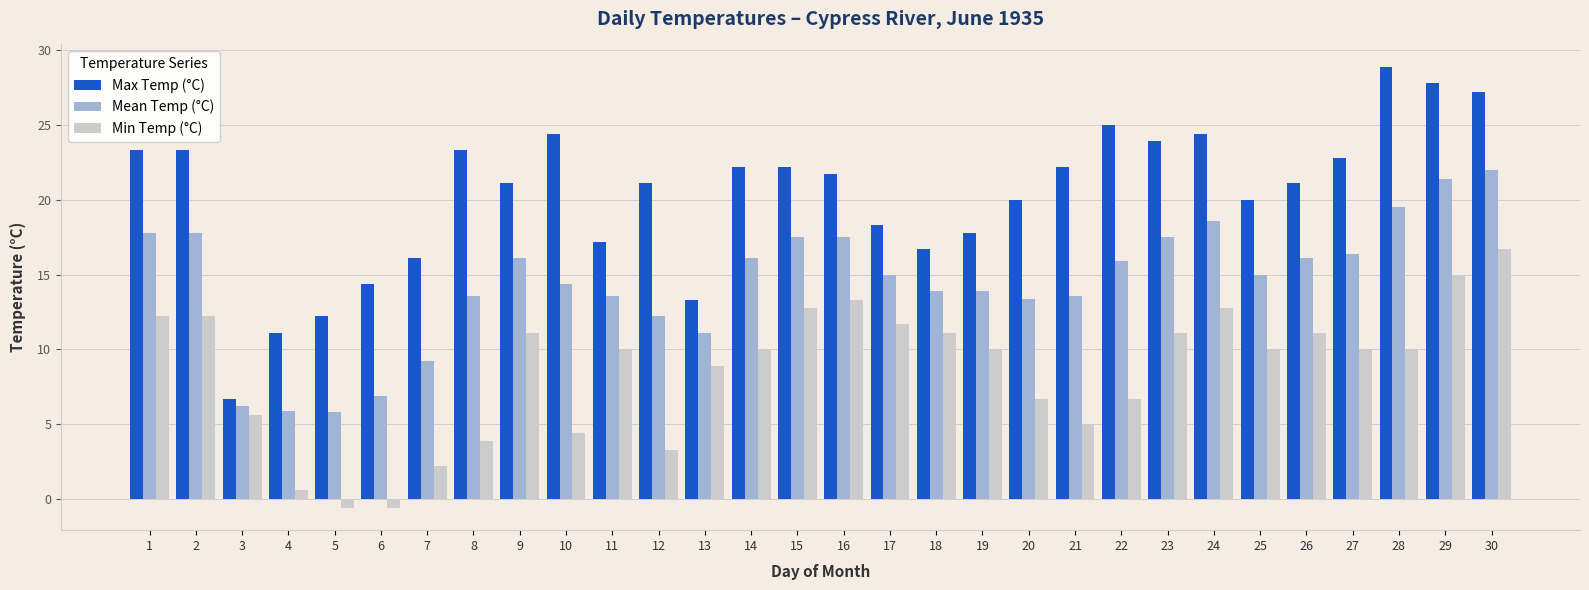

Between 10 and 27, which series saw the biggest shift?

Min Temp (°C)